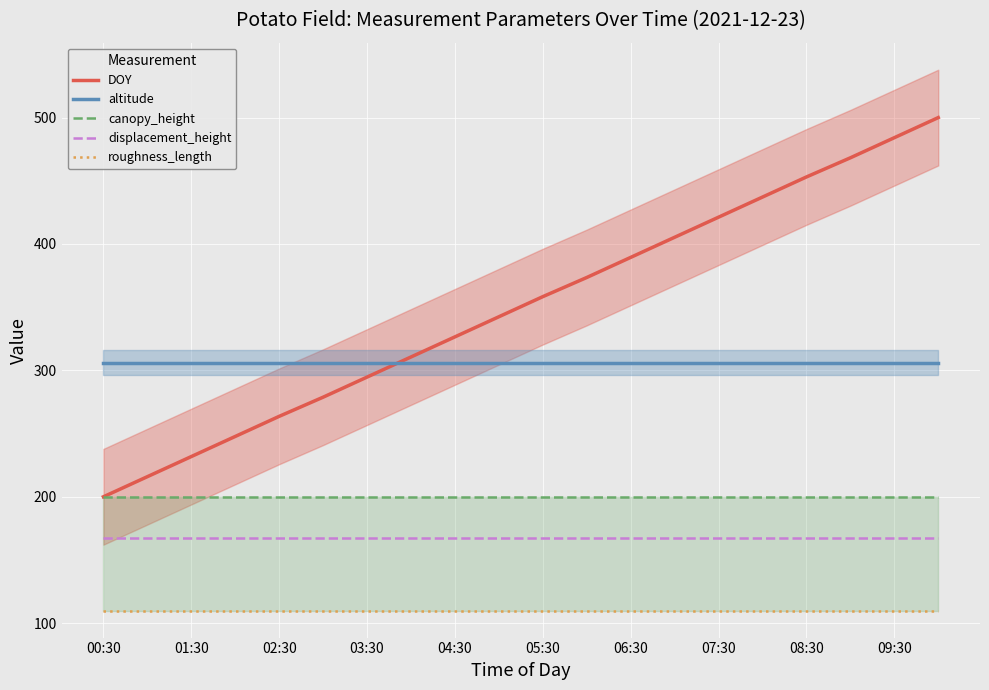

What is the highest value of the displacement_height series?

167.0